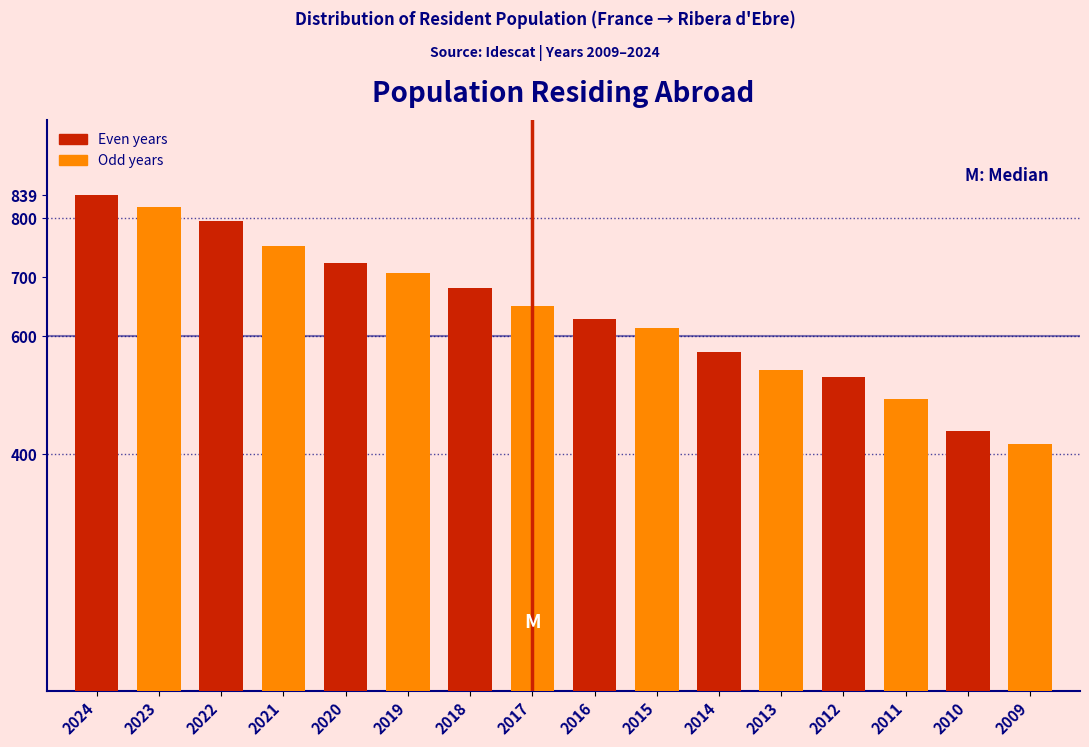

Reading right to left, extract all data points from this chart.

2009=417	2010=440	2011=494	2012=531	2013=542	2014=573	2015=613	2016=628	2017=650	2018=681	2019=707	2020=724	2021=752	2022=795	2023=819	2024=839